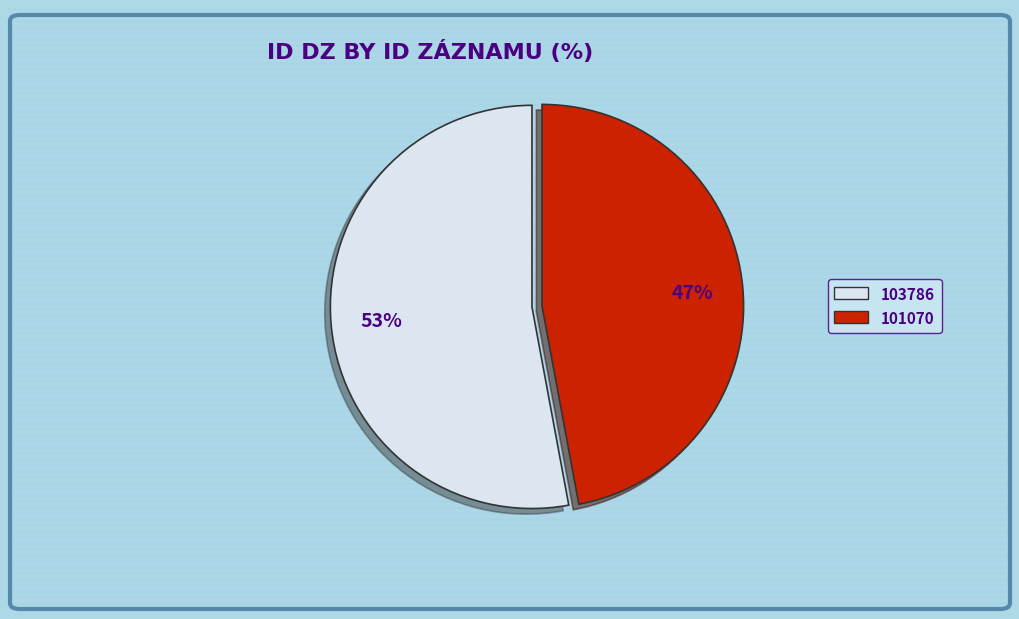

What is the smallest slice in the pie chart?

101070